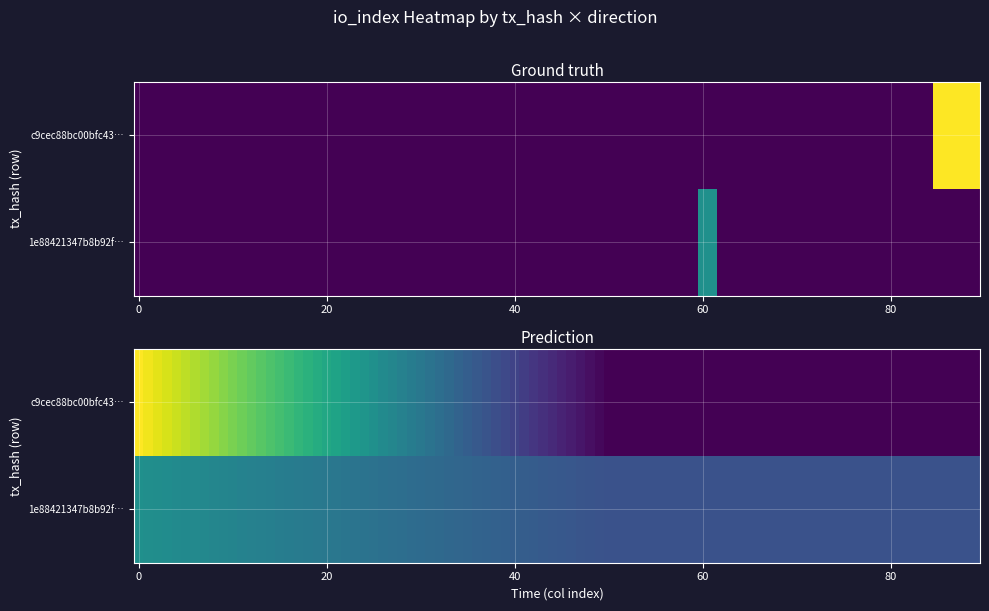

Which series has the largest total across all categories?

1e88421347b8b92faf80396d229d03de8237dc0